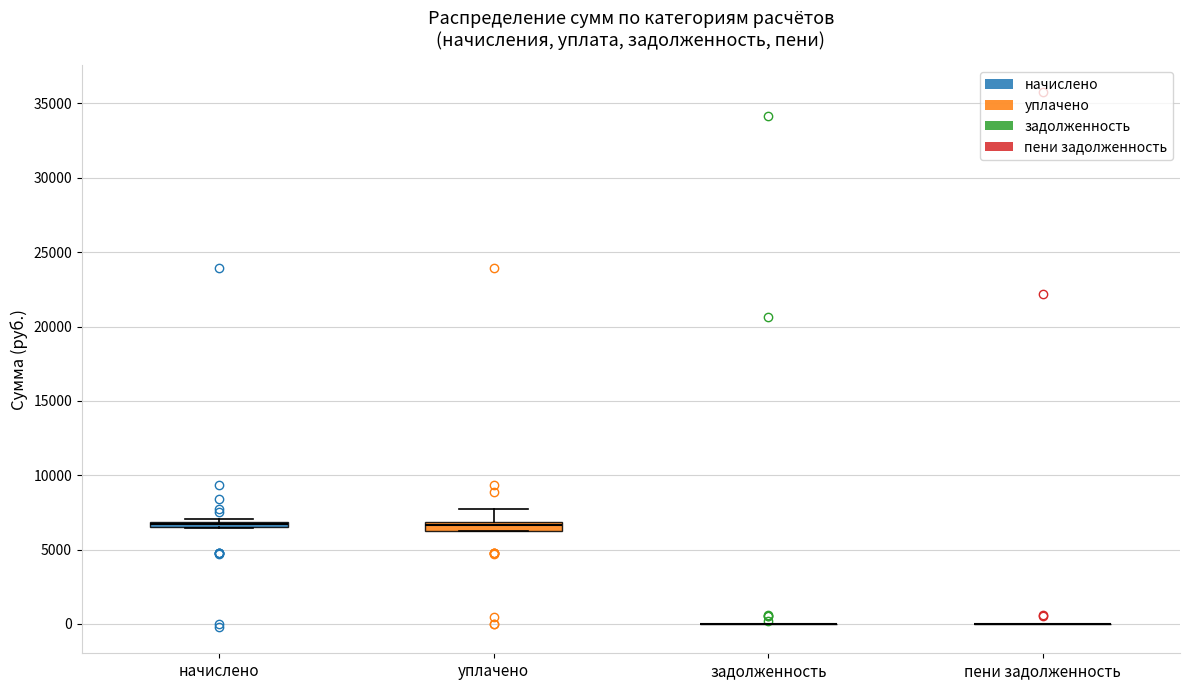

Where is the lower edge of the box for начислено on the y-axis? The values are not printed on the chart, so give them approximately, as read against the axis.

6500